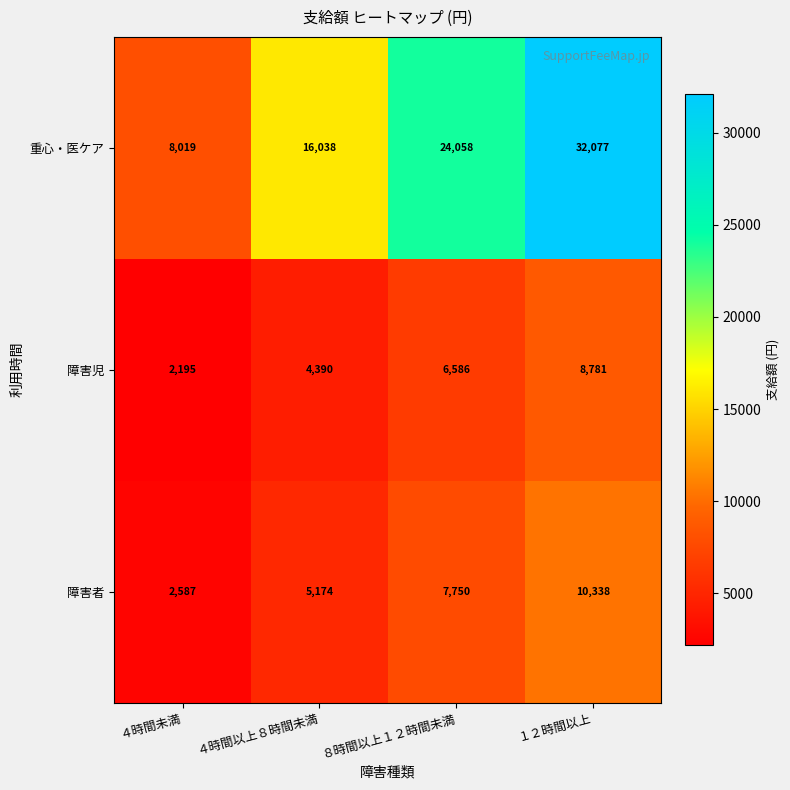

What is the minimum value for 重心・医ケア?

8019